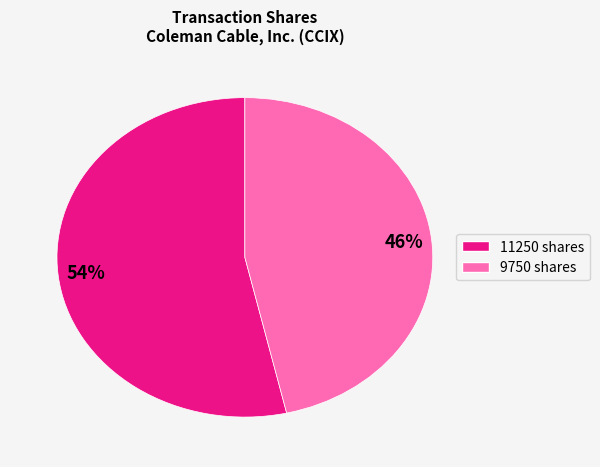

How many segments does this pie chart have?

2